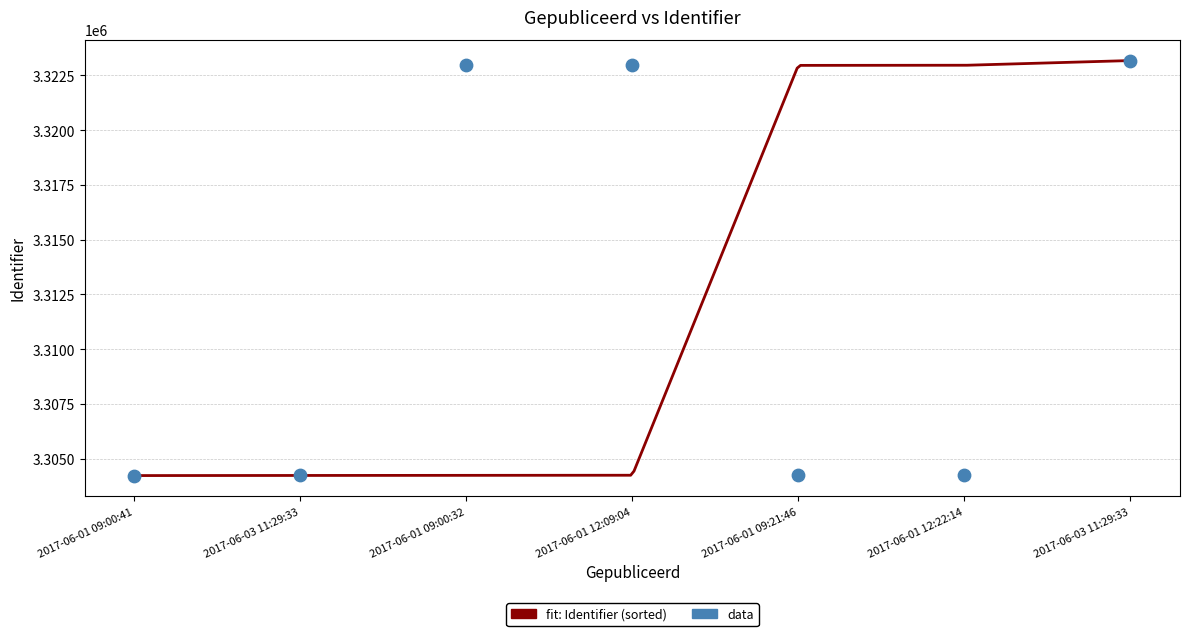

What is the change in value from 2017-06-01 09:00:41 to 2017-06-03 11:29:33?

+5